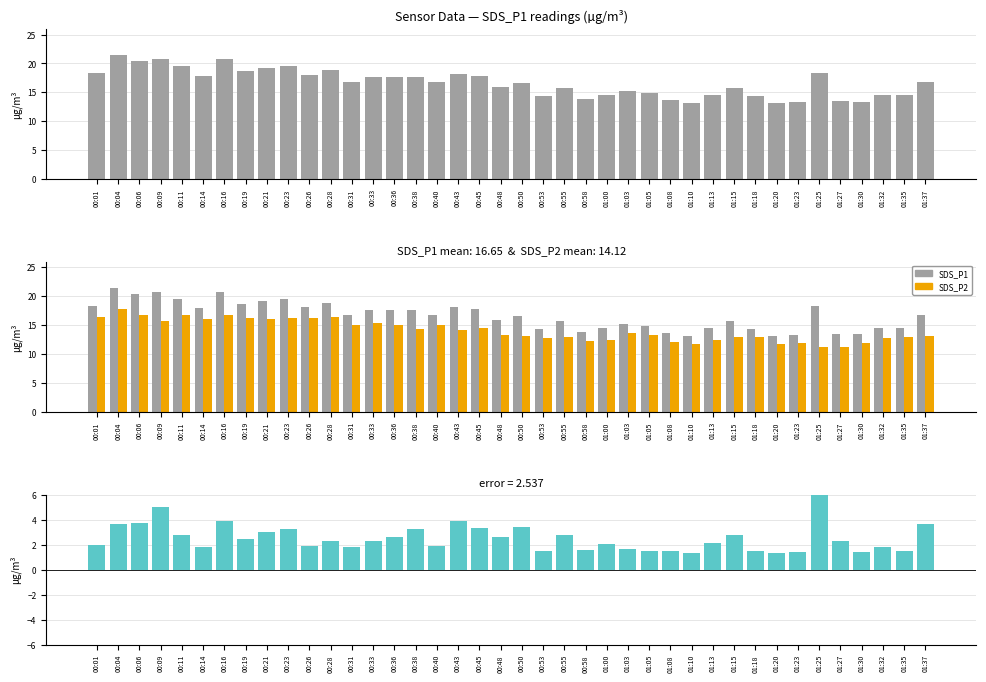

Which series has the largest range (max minus min)?

SDS_P1